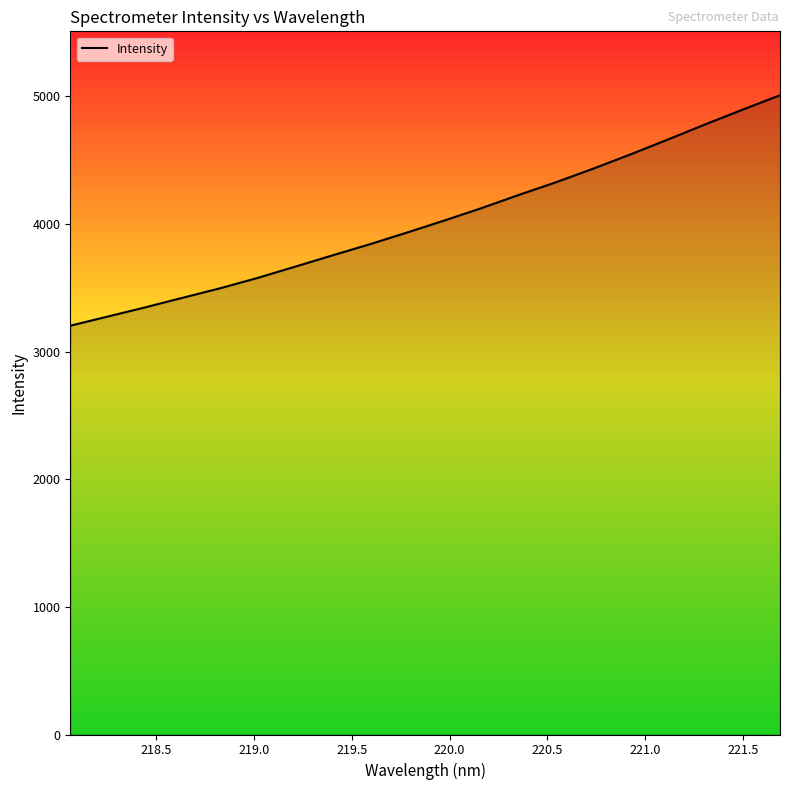

Reading right to left, what are all the values shown in this chart?

5008.9	4896.1	4781.0	4662.4	4546.1	4434.2	4327.2	4227.6	4123.9	4026.5	3932.1	3840.1	3753.0	3664.3	3576.6	3495.8	3421.7	3346.5	3274.8	3203.1